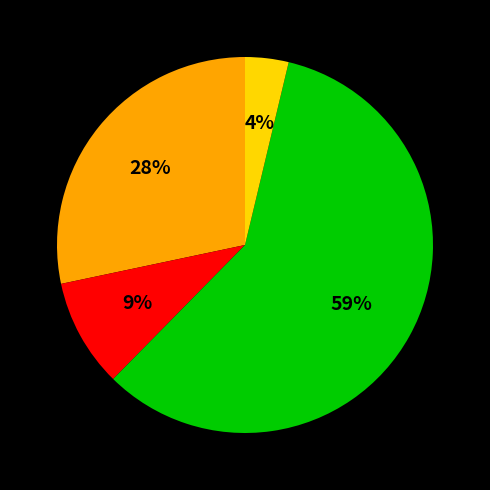

How many segments does this pie chart have?

4